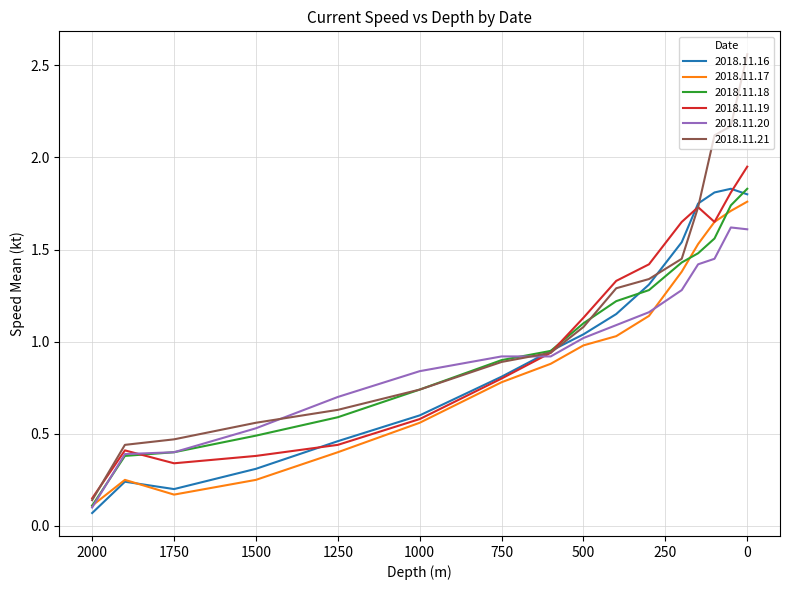

What is the difference between the maximum and second lowest values in the 2018.11.16 series?

1.6